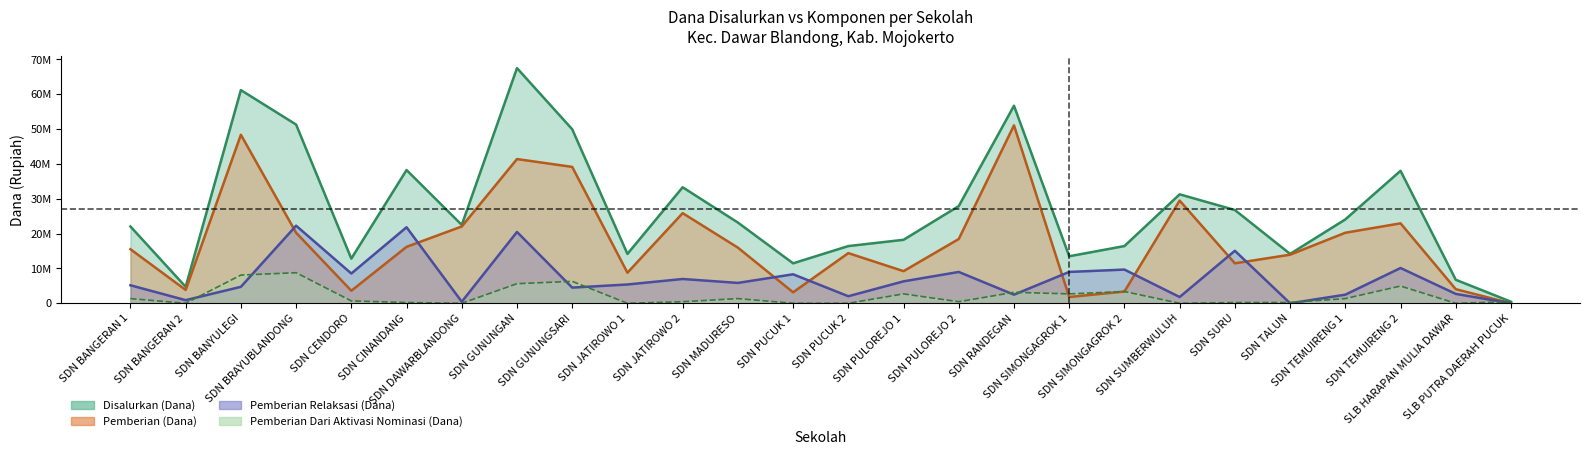

Between SDN PUCUK 2 and SDN PULOREJO 1, which is larger?

SDN PULOREJO 1